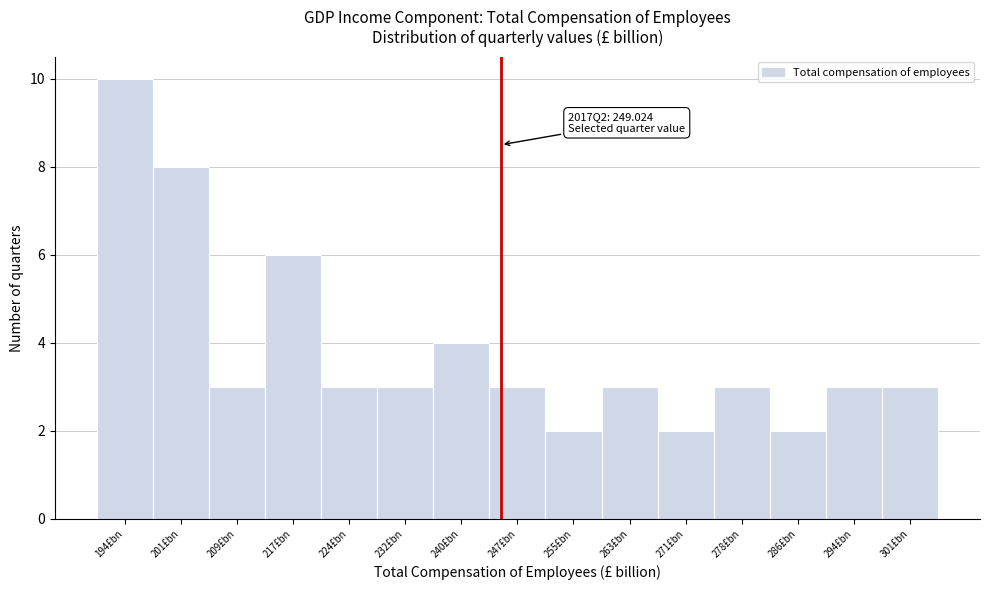

Reading left to right, transcribe all the data shown in this chart.

194£bn=10	201£bn=8	209£bn=3	217£bn=6	224£bn=3	232£bn=3	240£bn=4	247£bn=3	255£bn=2	263£bn=3	271£bn=2	278£bn=3	286£bn=2	294£bn=3	301£bn=3